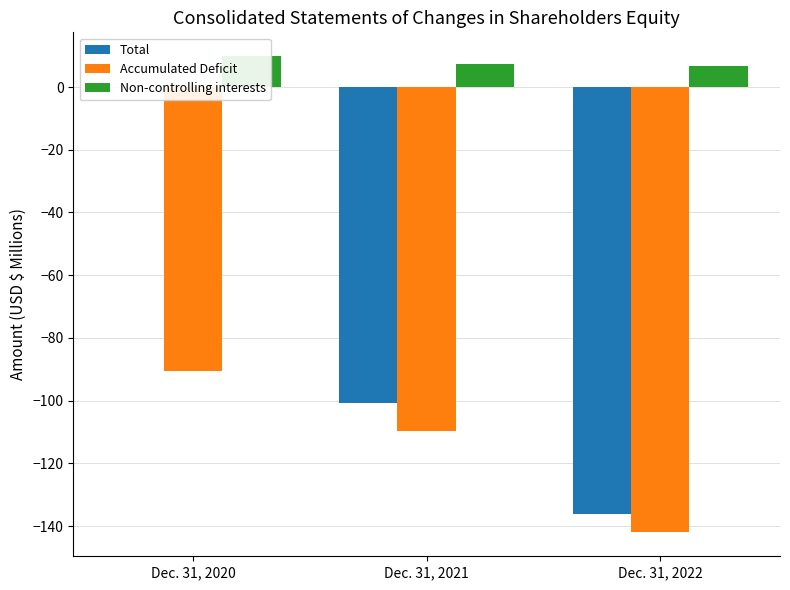

At how many categories does at least one series exceed 1?

3